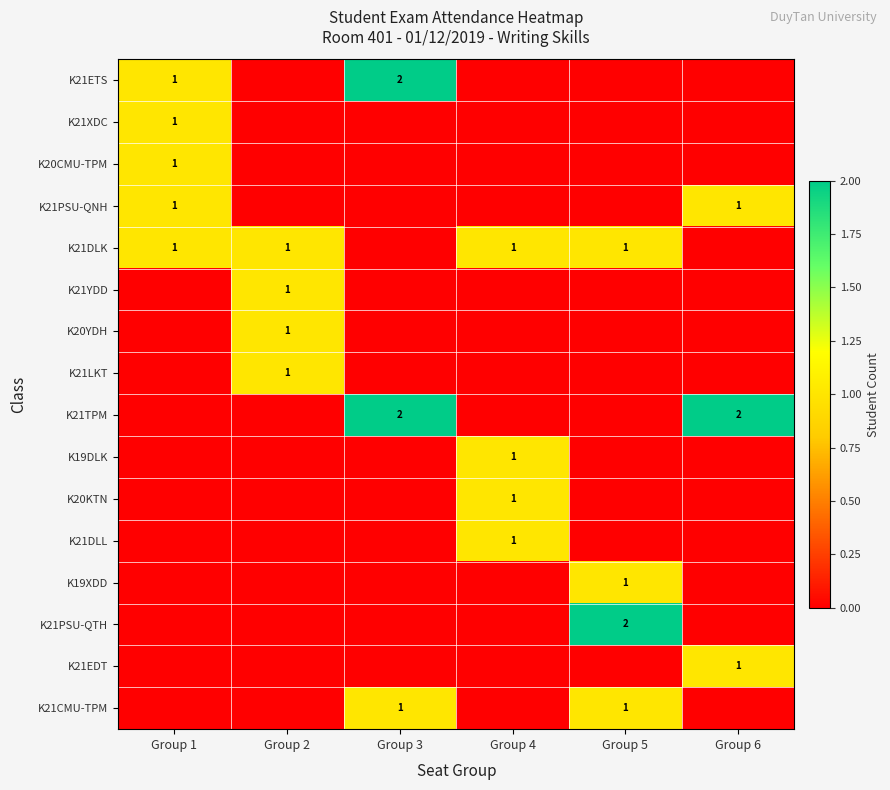

What is the maximum value shown in the chart?

2